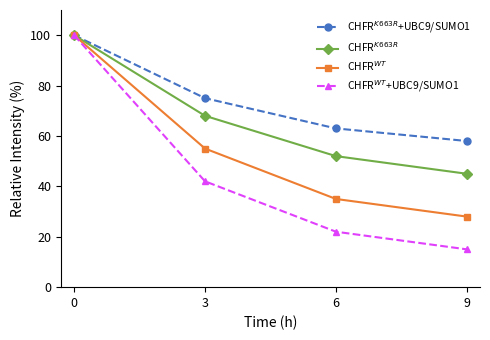

What is the total value across all series at 0?

400